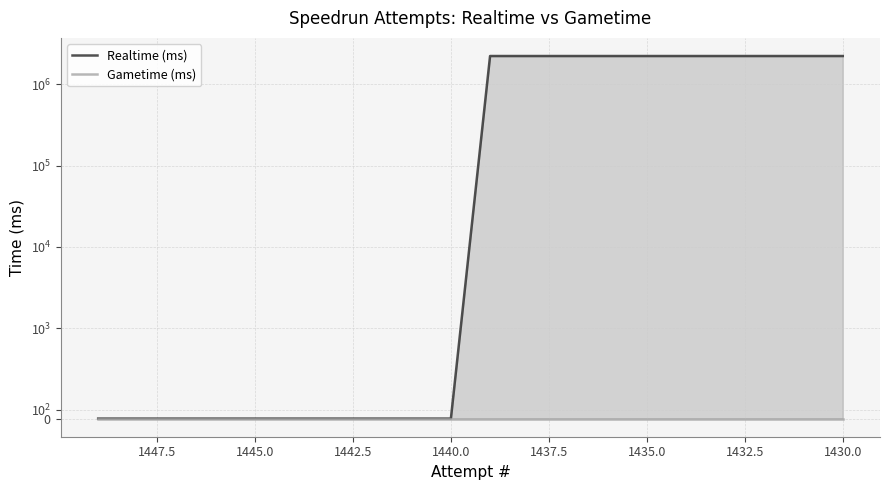

The Realtime (ms) series shows 743367 at 1435.0. True or false?

False